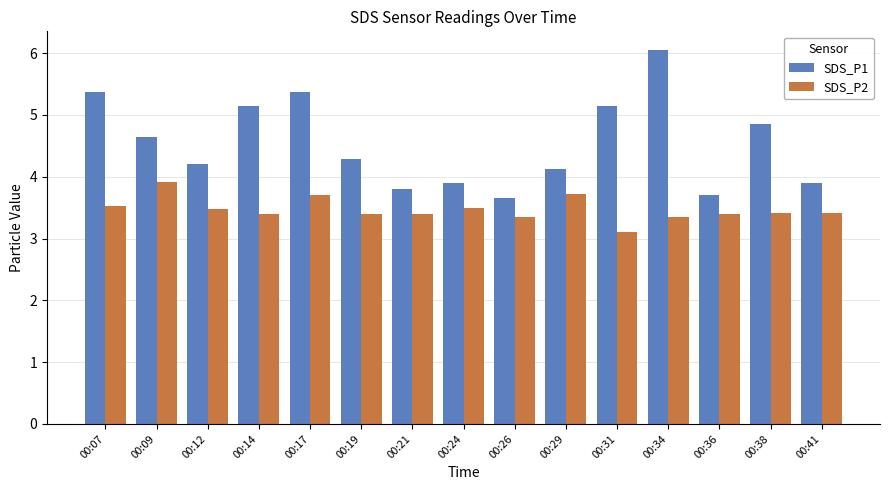

The SDS_P1 series shows 3.7 at 00:36. True or false?

True